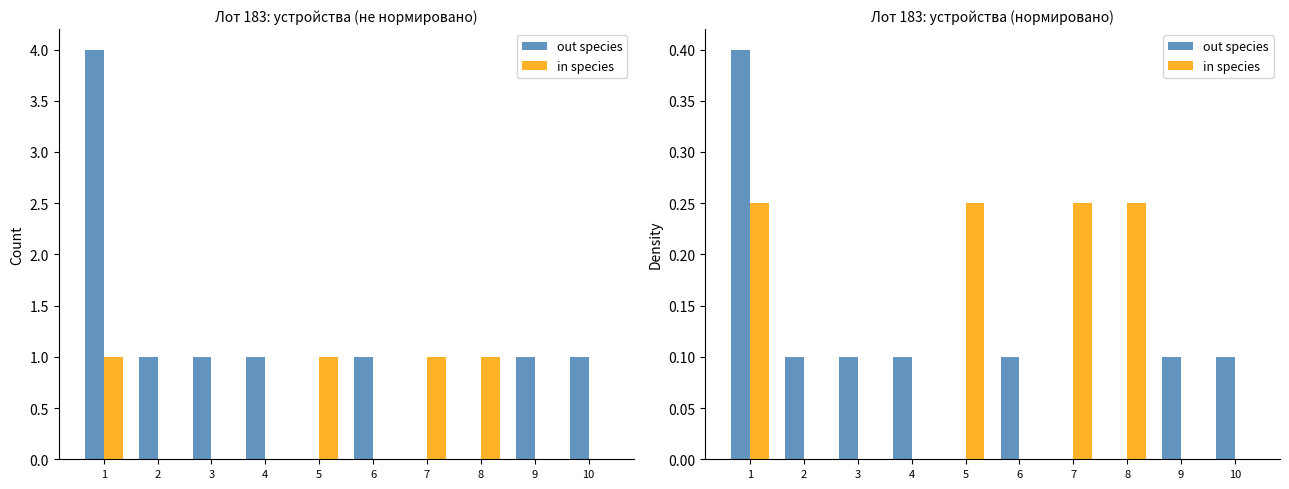

What is the difference between the in species values at 3 and 1?

0.2